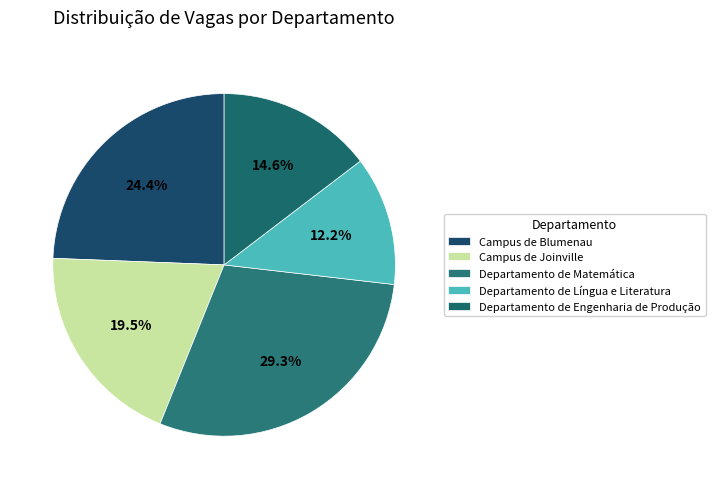

How many segments does this pie chart have?

5